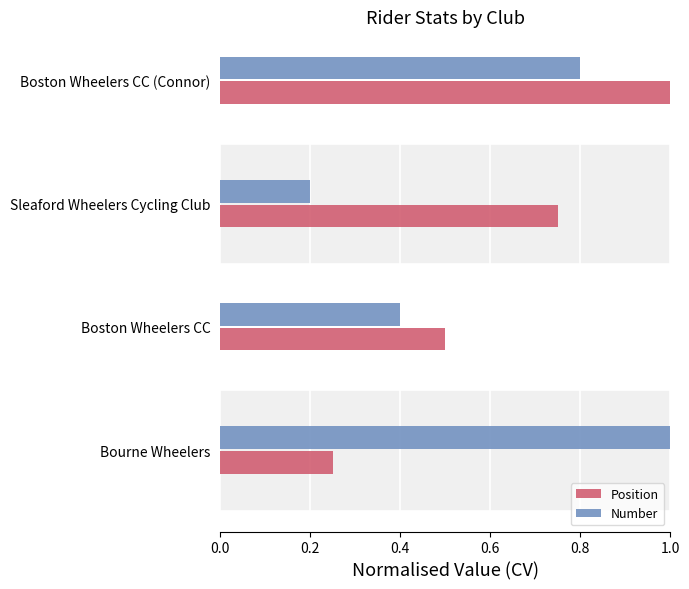

Read the Number value at Bourne Wheelers.

1.0